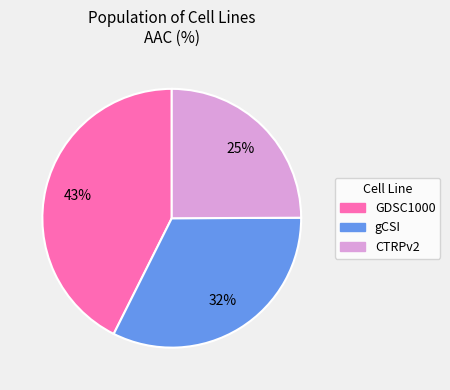

Which slice is the smallest?

CTRPv2